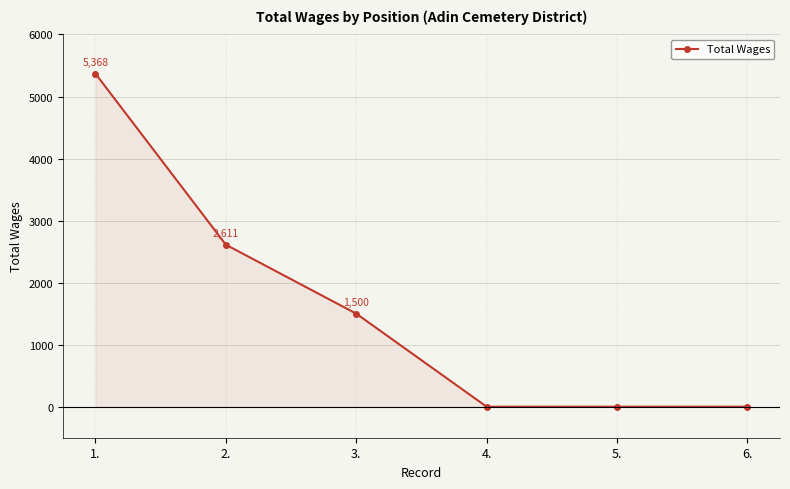

Does the chart have visible grid lines?

Yes